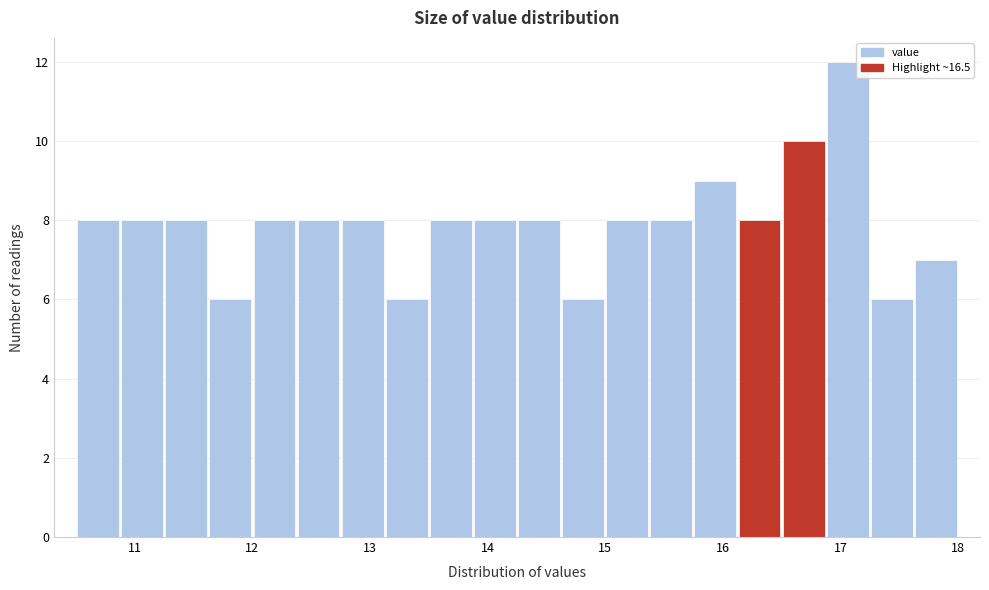

Read against the x-axis, roughly where is the centre of the tallest bar?

17.1